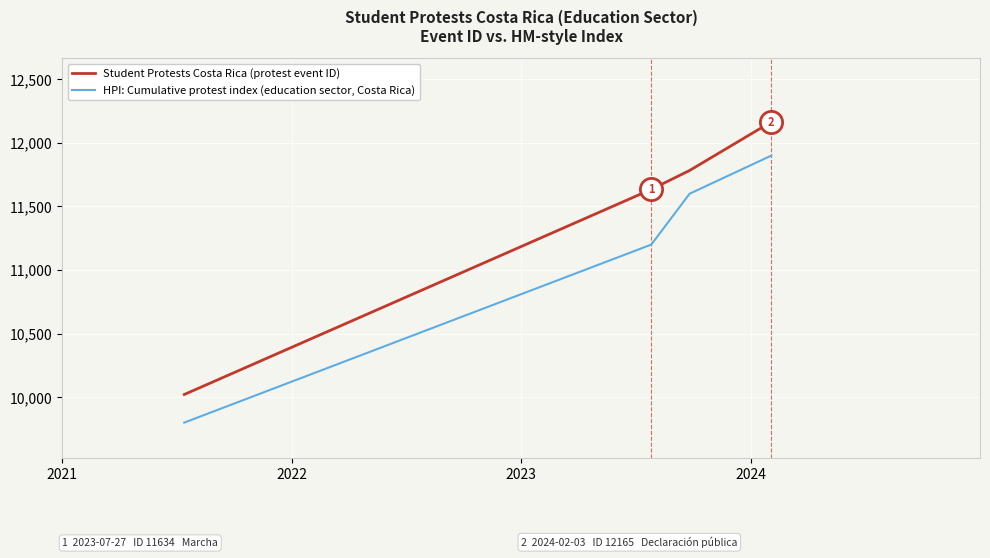

Which series has the largest total across all categories?

Student Protests Costa Rica (protest event ID)